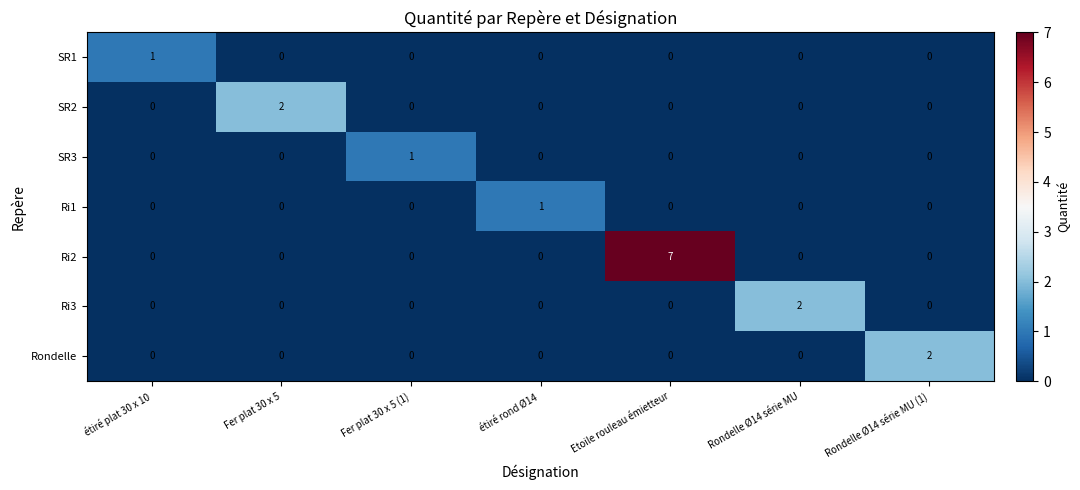

Which series changed the most between étiré plat 30 x 10 and Etoile rouleau émietteur?

Ri2